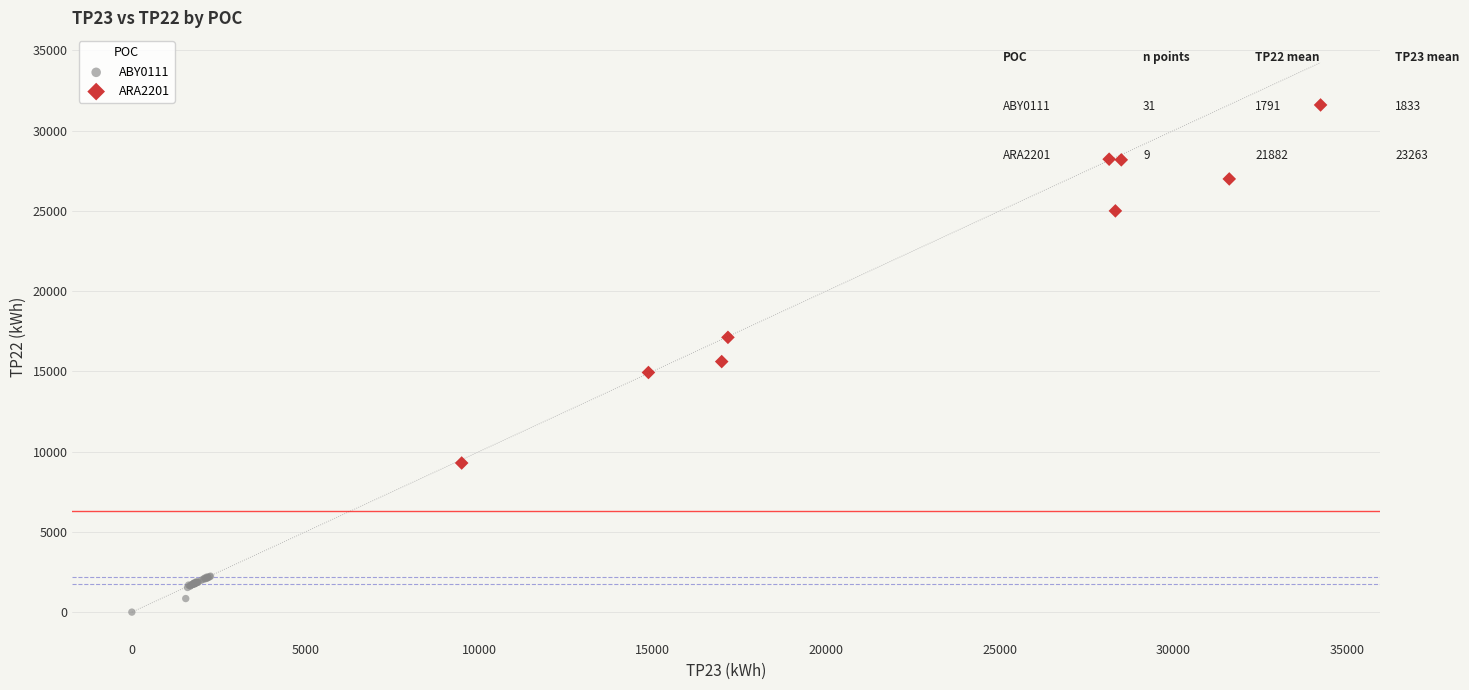

Which series contains the highest Y value?

ARA2201